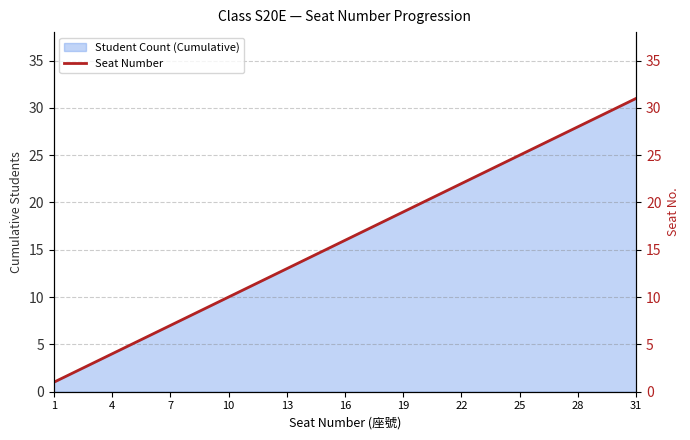

How many values exceed 16?

15